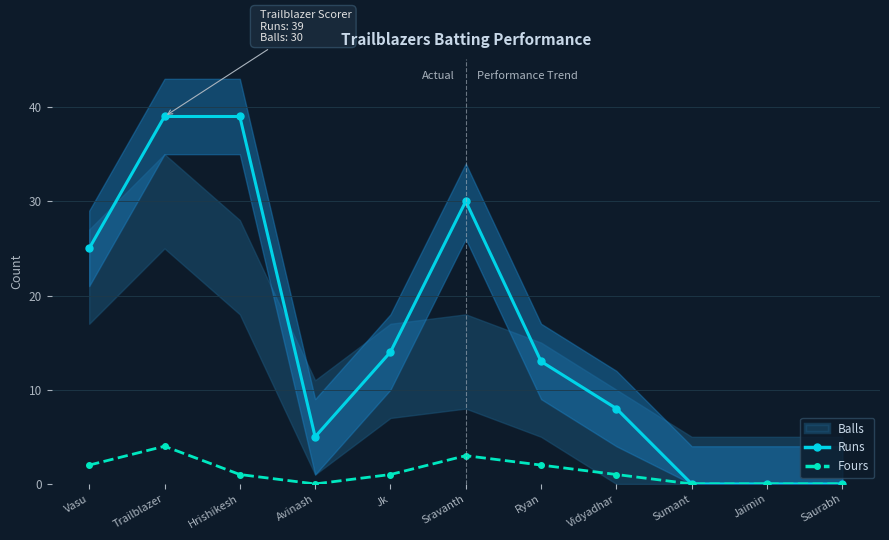

What is the value of the Fours point at the 7th from the left?

2